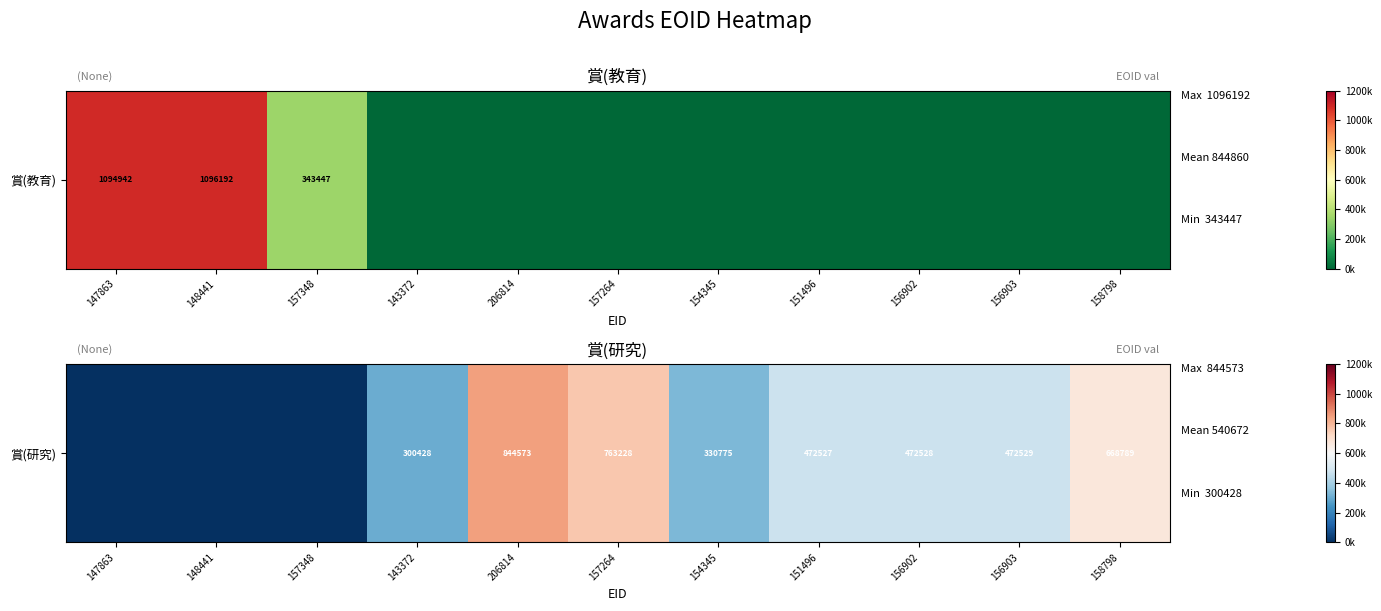

At which label is the value closest to 422286?

151496